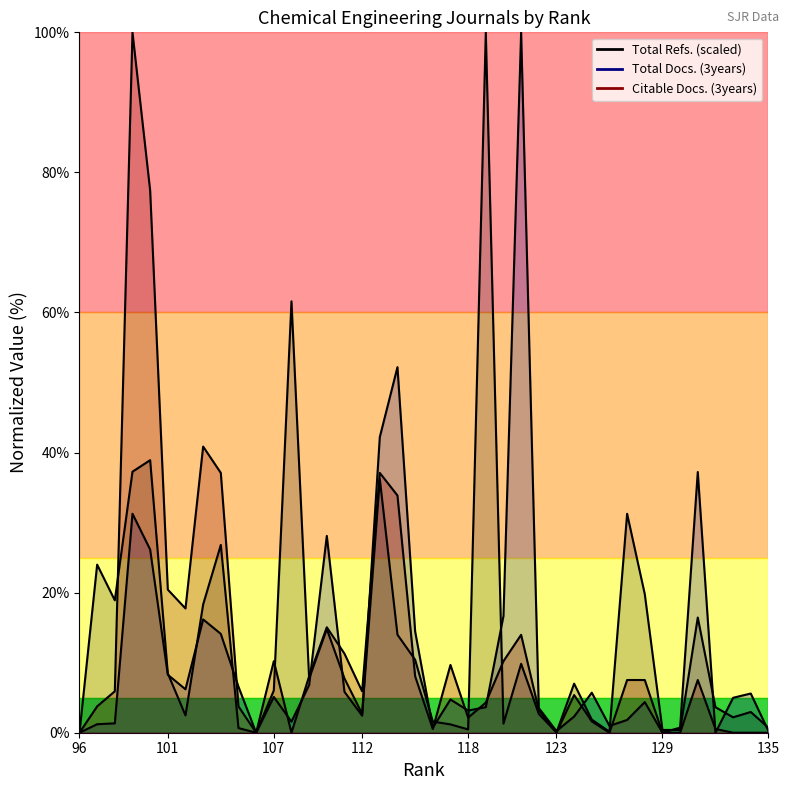

How many interior local peaks does the Total Refs. series have?

12